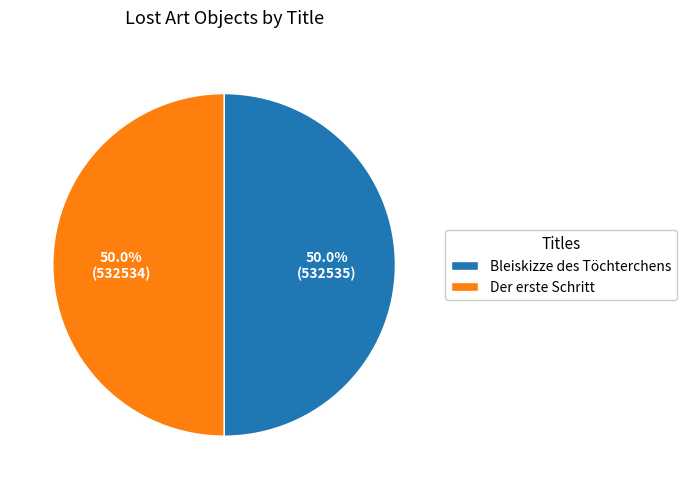

To the nearest percent, what percentage of the pie is Der erste Schritt?

50%